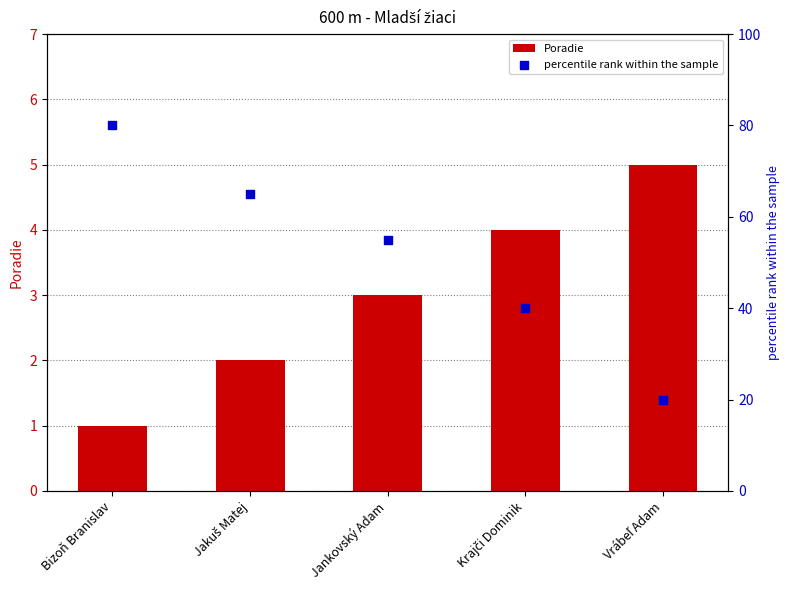

Is the value of percentile rank within the sample at Vrábeľ Adam greater than the value of Poradie at Bizoň Branislav?

Yes